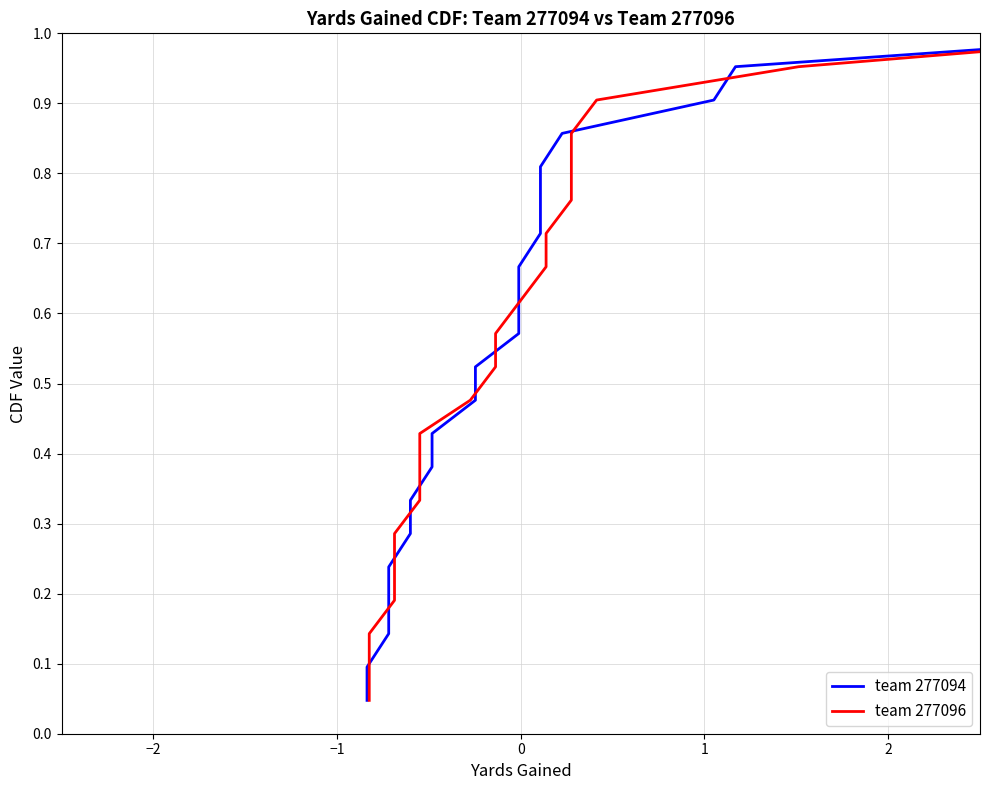

What are all the series names shown in the legend?

team 277094, team 277096